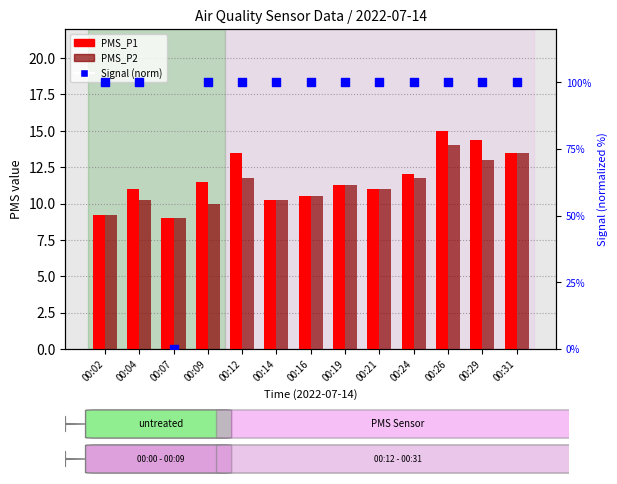

What is the total value across all series at 00:19?

122.5